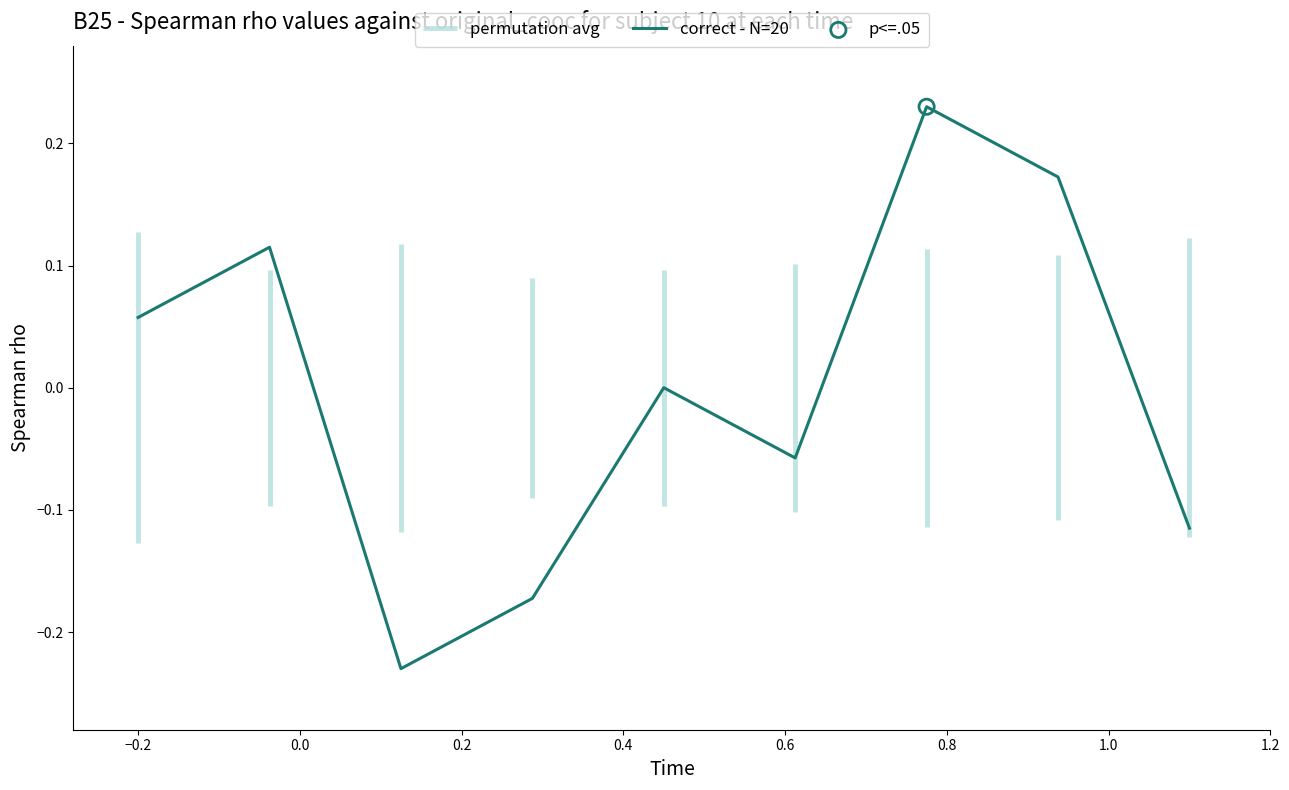

Which has a higher value, 1.2 or 0.8?

0.8